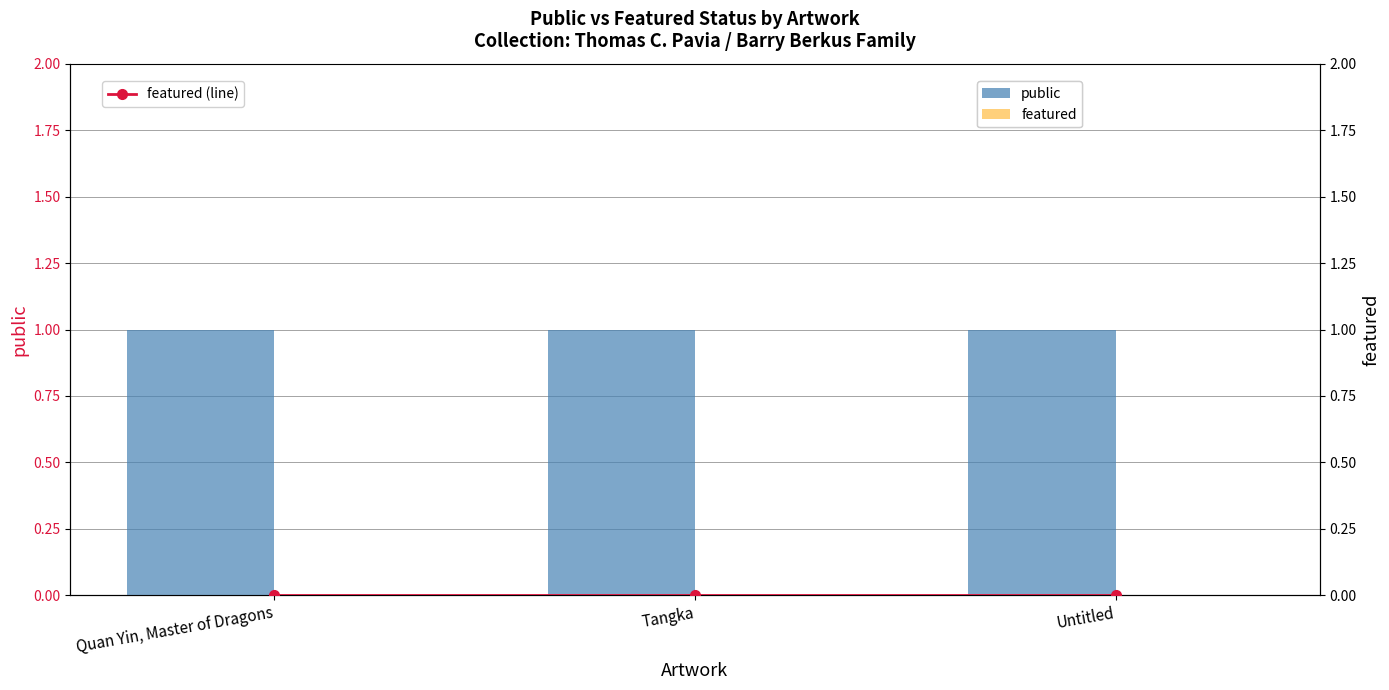

Is it true that public equals 2 at Quan Yin, Master of Dragons?

False